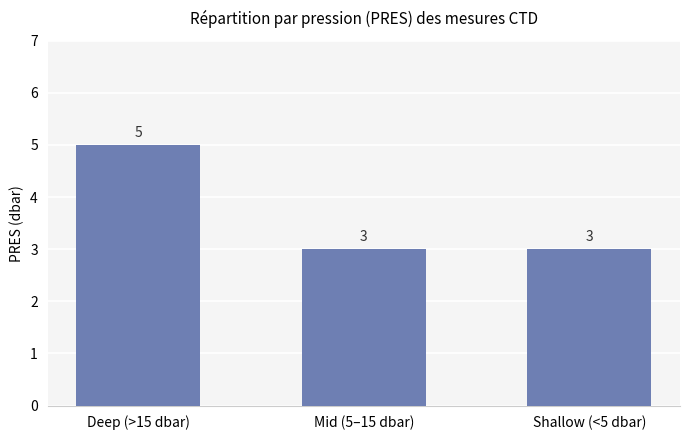

What value does the data have at Mid (5–15 dbar)?

3